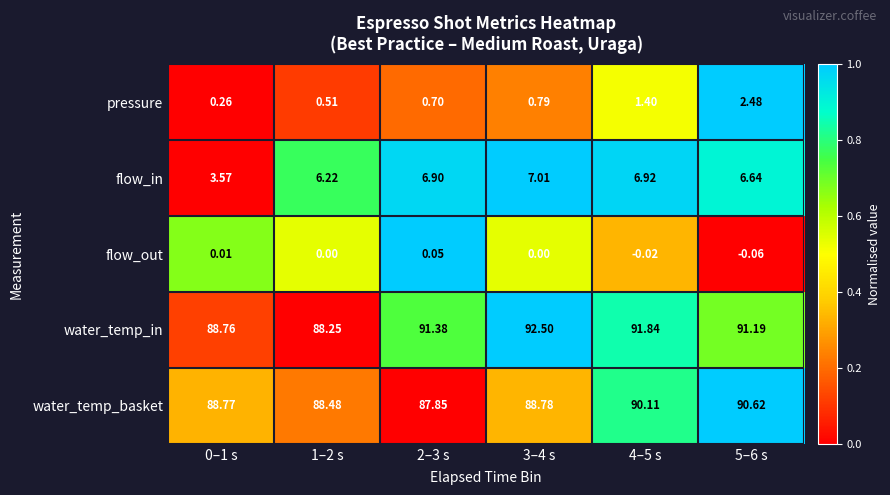

At 3–4 s, list the series in order from largest to smallest.

water_temp_in, water_temp_basket, flow_in, pressure, flow_out